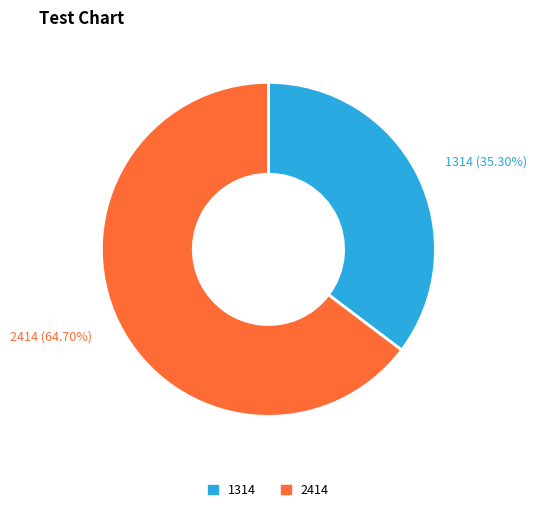

To the nearest percent, what portion does 1314 represent?

35%